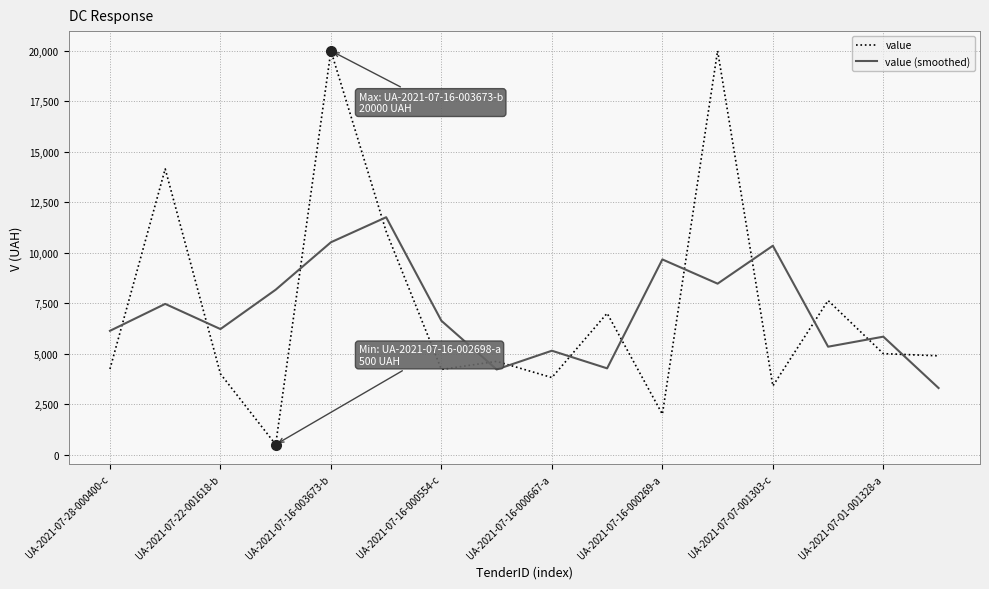

List the series in order of their peak value, highest first.

value, value (smoothed)